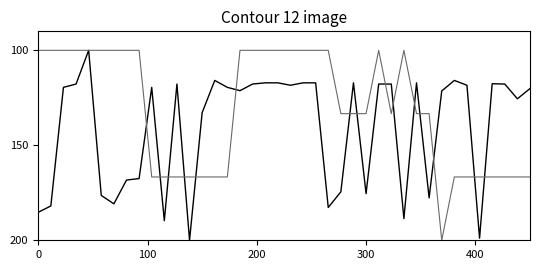

What is the greatest value displayed?

200.0